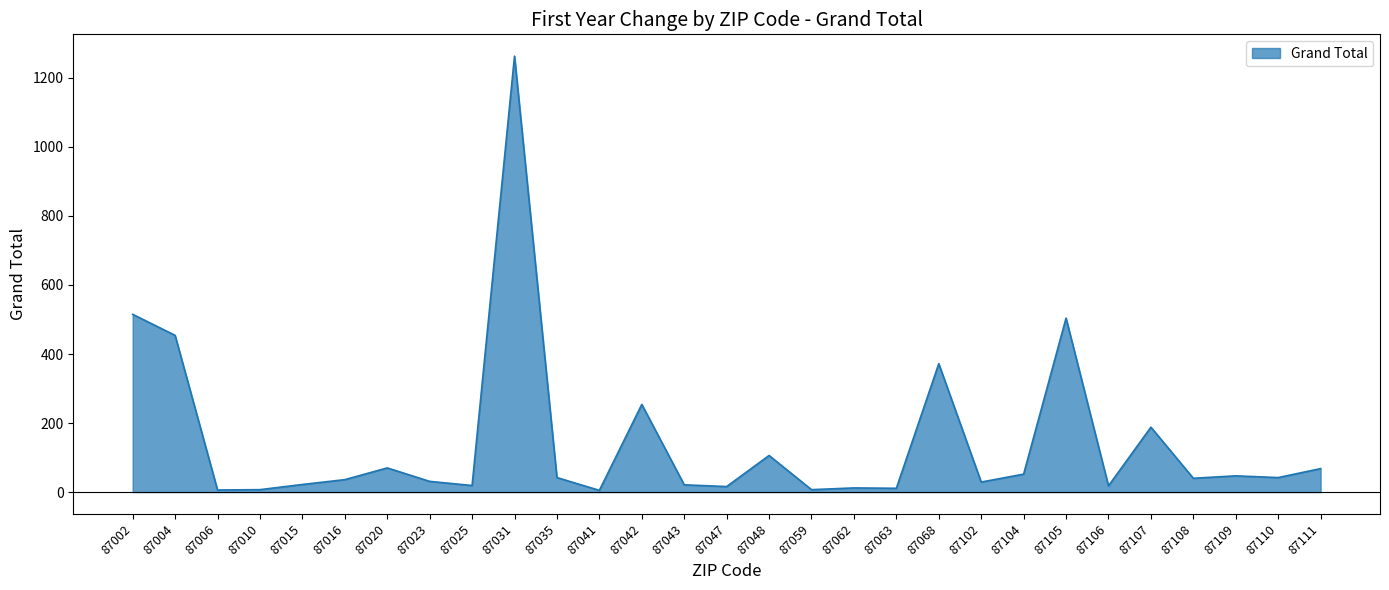

The chart shows a value of 22 at 87015. True or false?

True